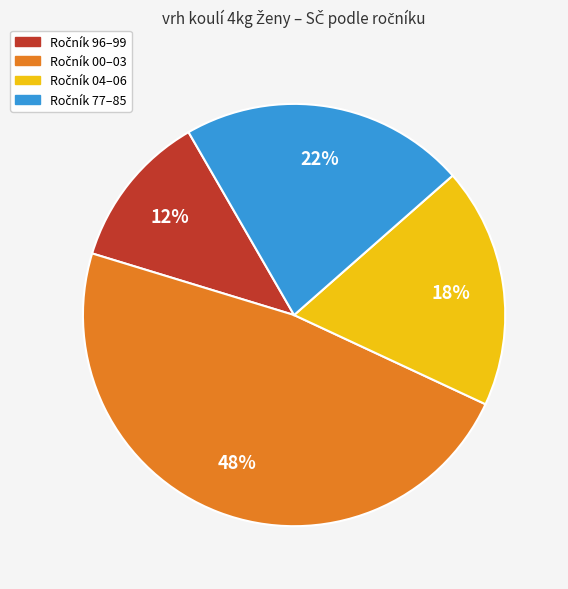

Does any single category account for the majority?

No